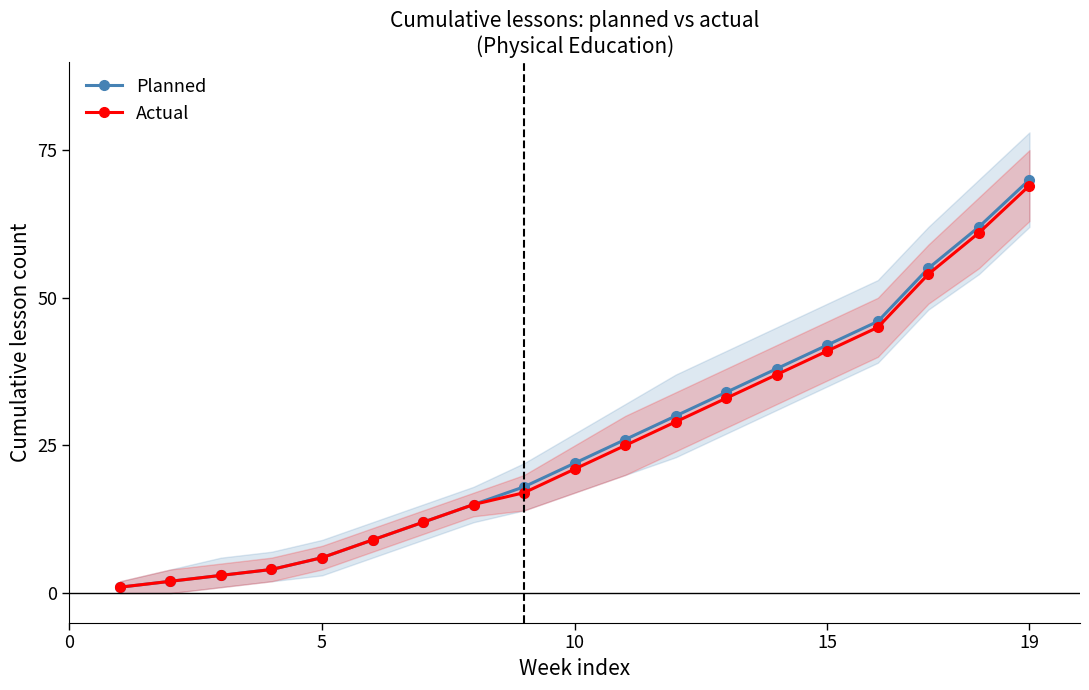

Reading left to right, list all the values displayed in this chart.

Planned: 1	2	3	4	6	9	12	15	18	22	26	30	34	38	42	46	55	62	70
Actual: 1	2	3	4	6	9	12	15	17	21	25	29	33	37	41	45	54	61	69